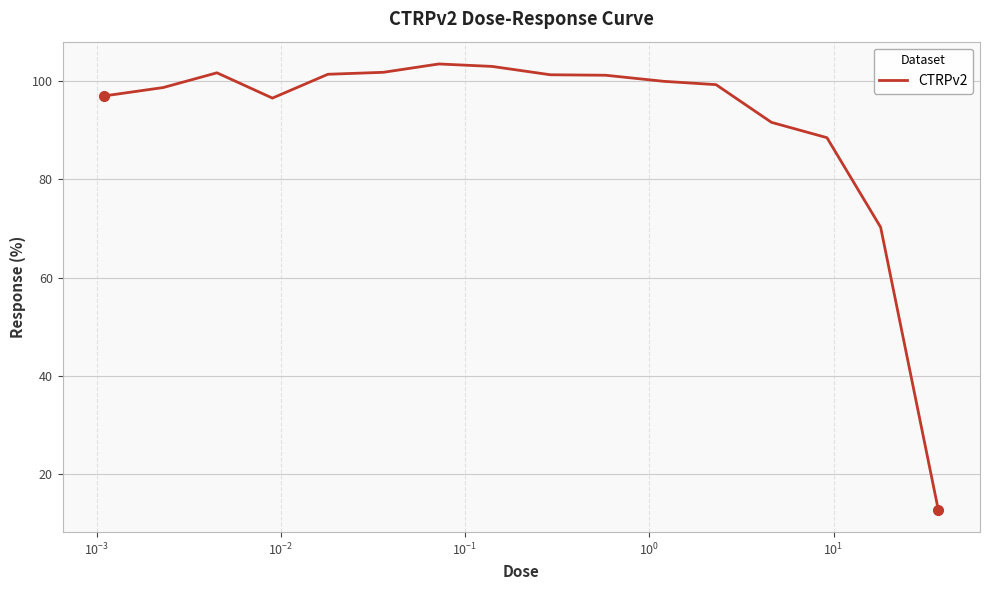

What is the greatest value displayed?

103.5